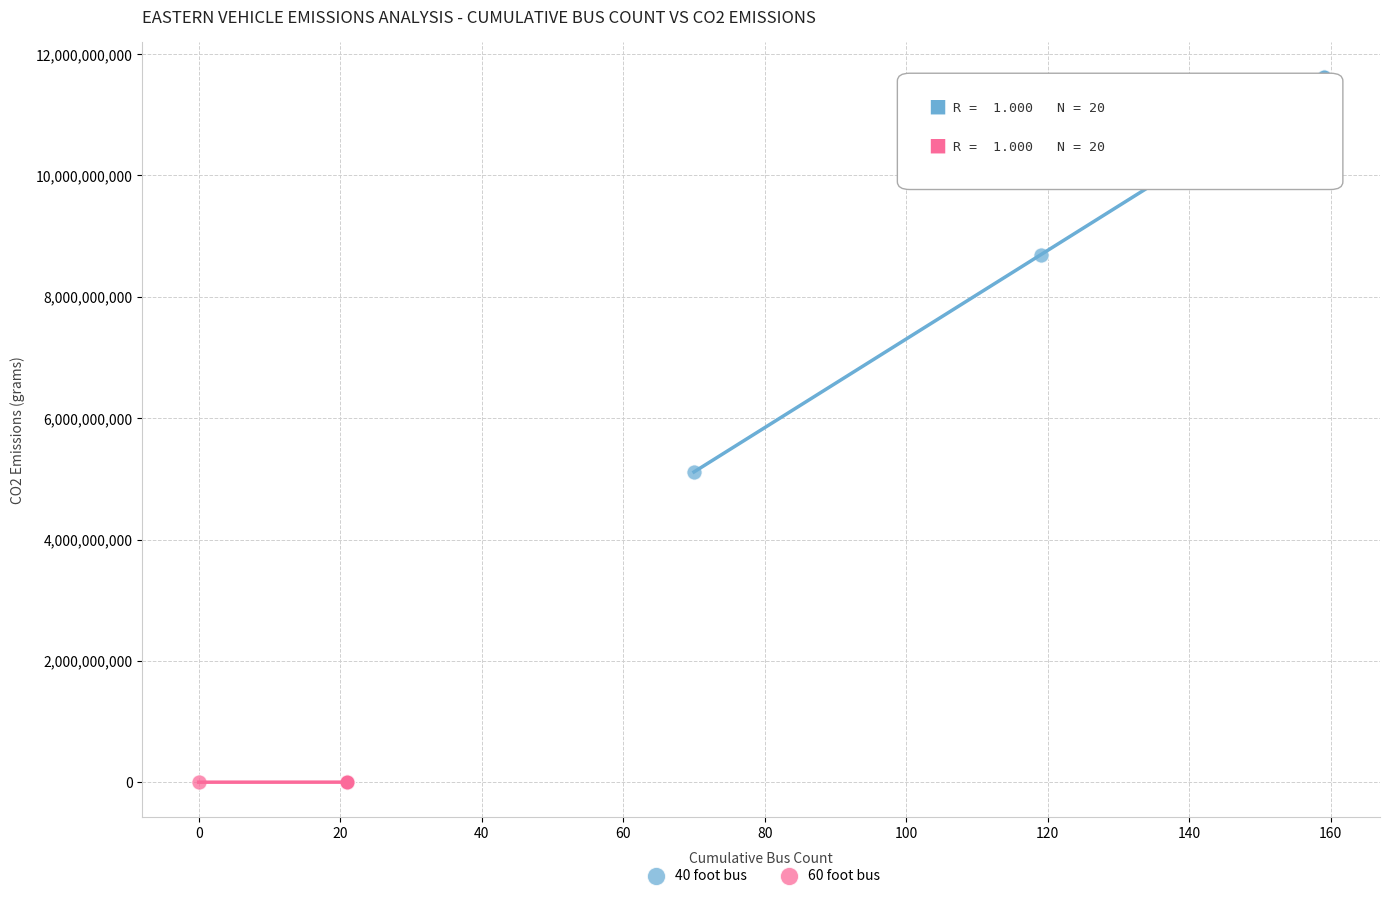

Which series contains the highest Y value?

40 foot bus